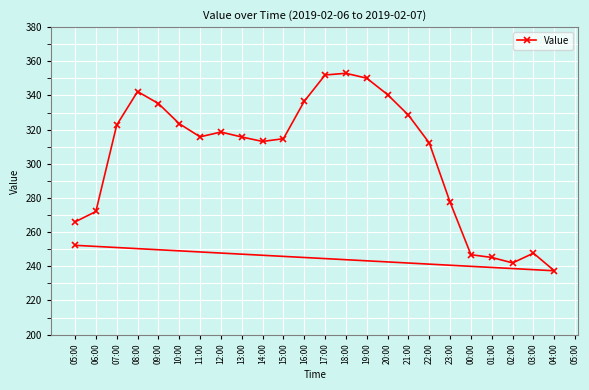

What is the difference between the values at 21:00 and 20:00?

12.0